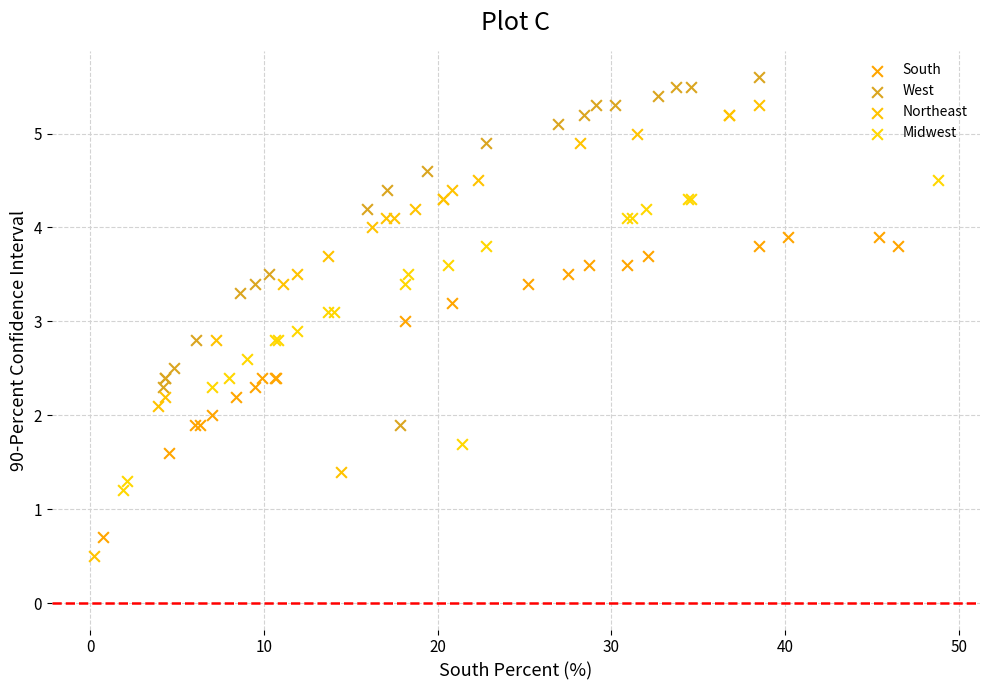

Which series contains the highest Y value?

West